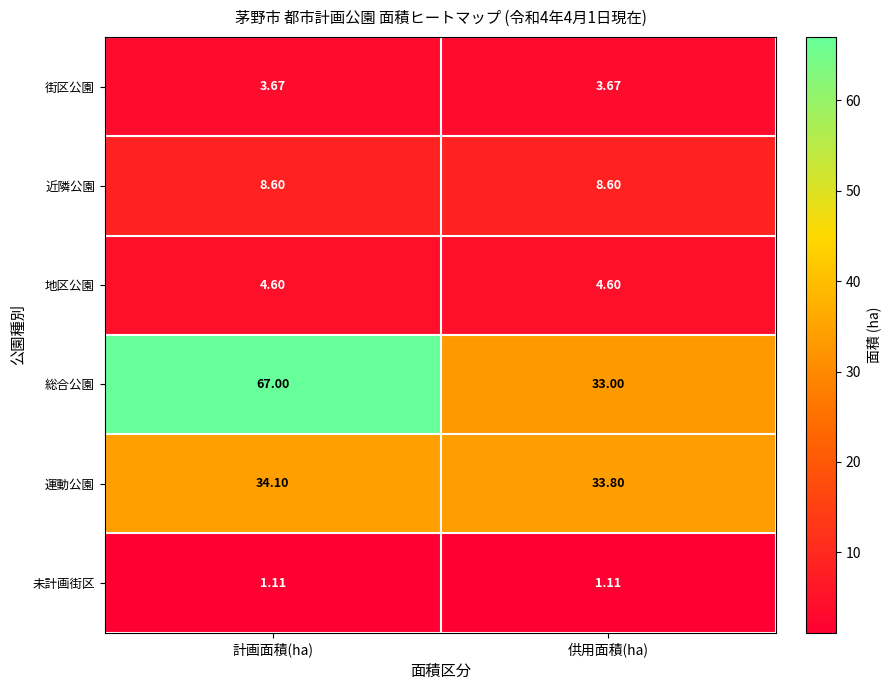

Which label corresponds to the largest value in the chart?

計画面積(ha)